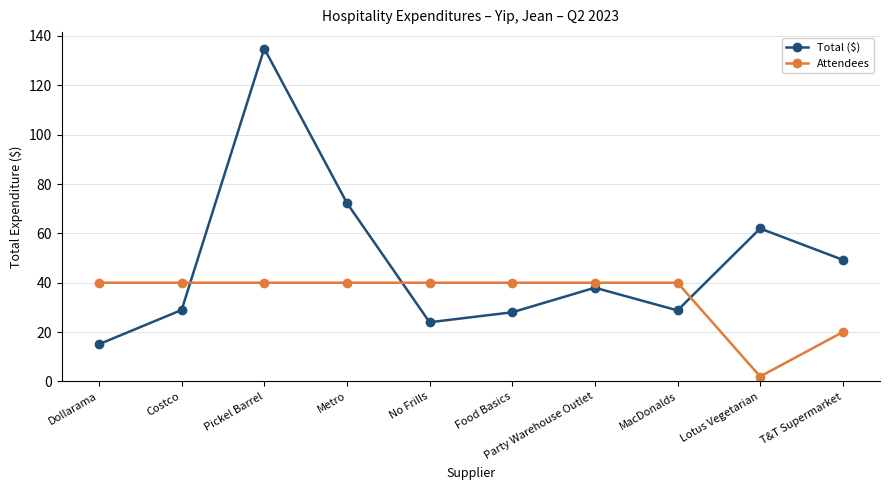

In Total ($), how many points are higher than both neighbors (excluding endpoints)?

3